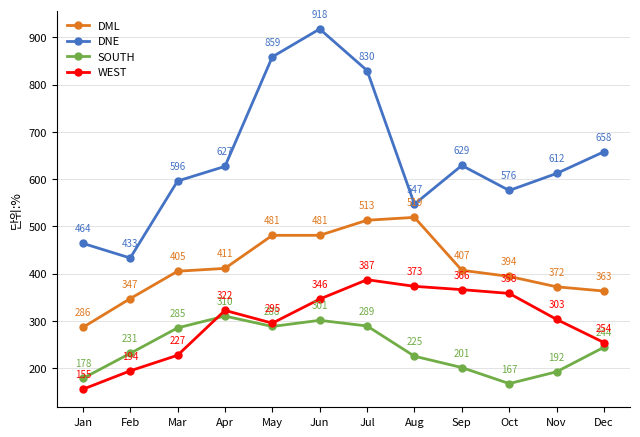

What value does the WEST series have at Oct, to the nearest 5?

360